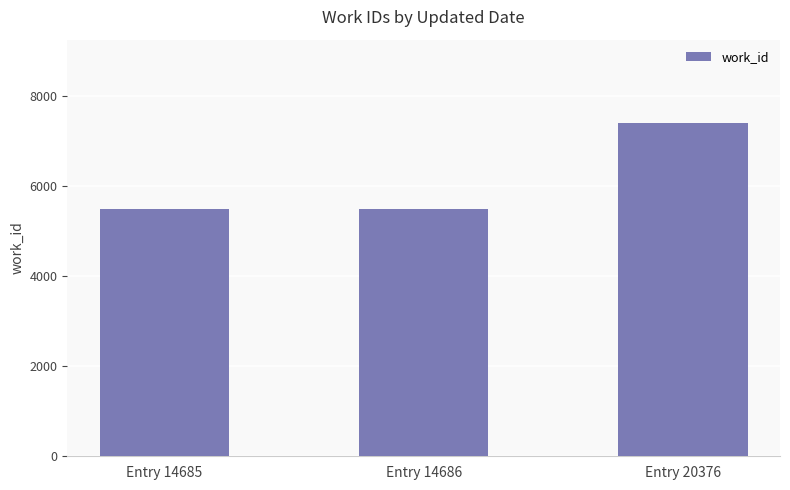

Reading left to right, what are all the values shown in this chart?

Entry 14685=5483	Entry 14686=5483	Entry 20376=7398